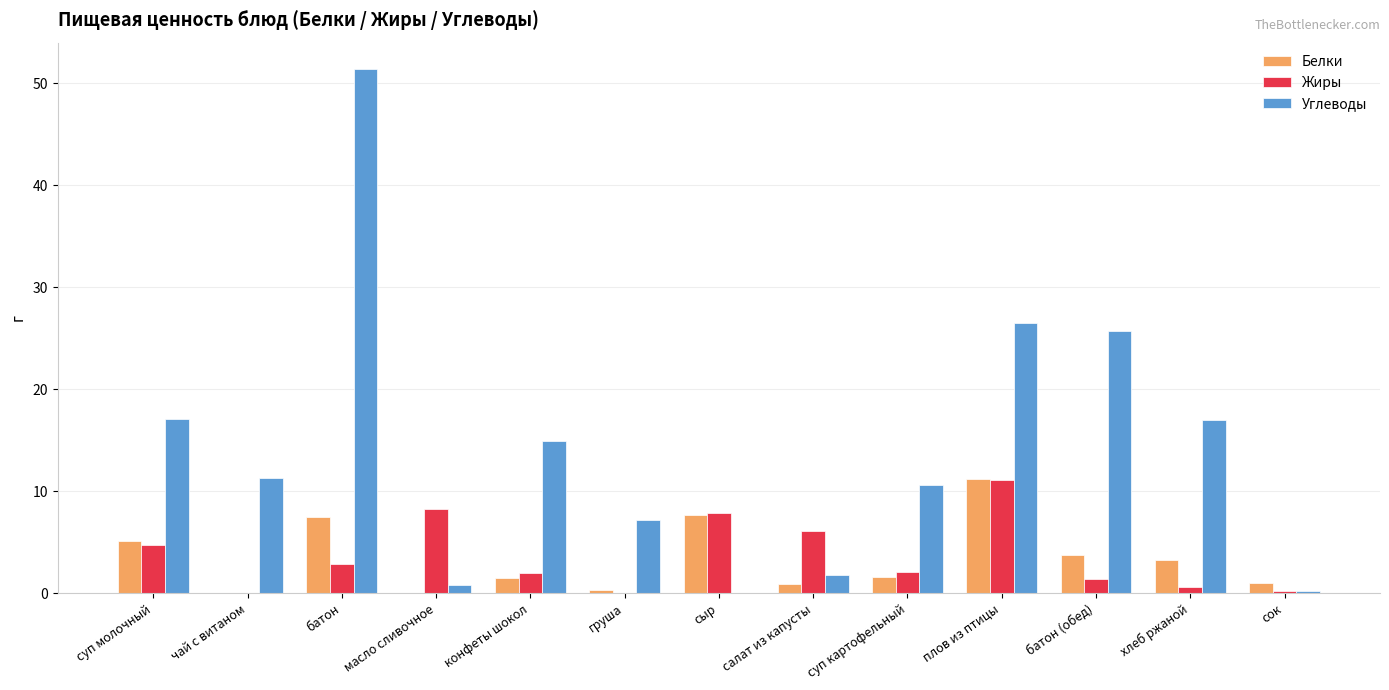

How many groups of bars are there?

13